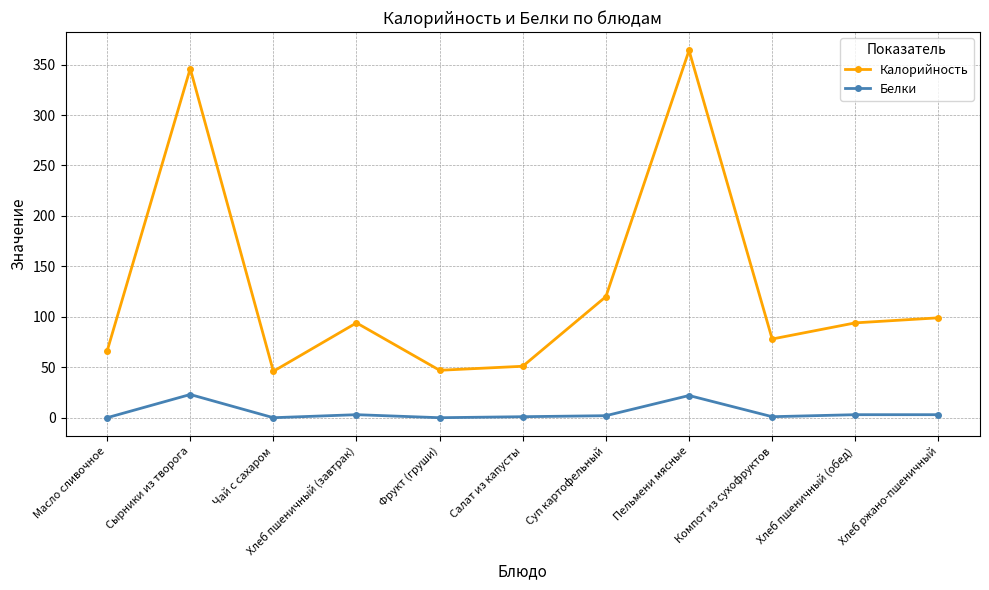

Which series has the largest total across all categories?

Калорийность